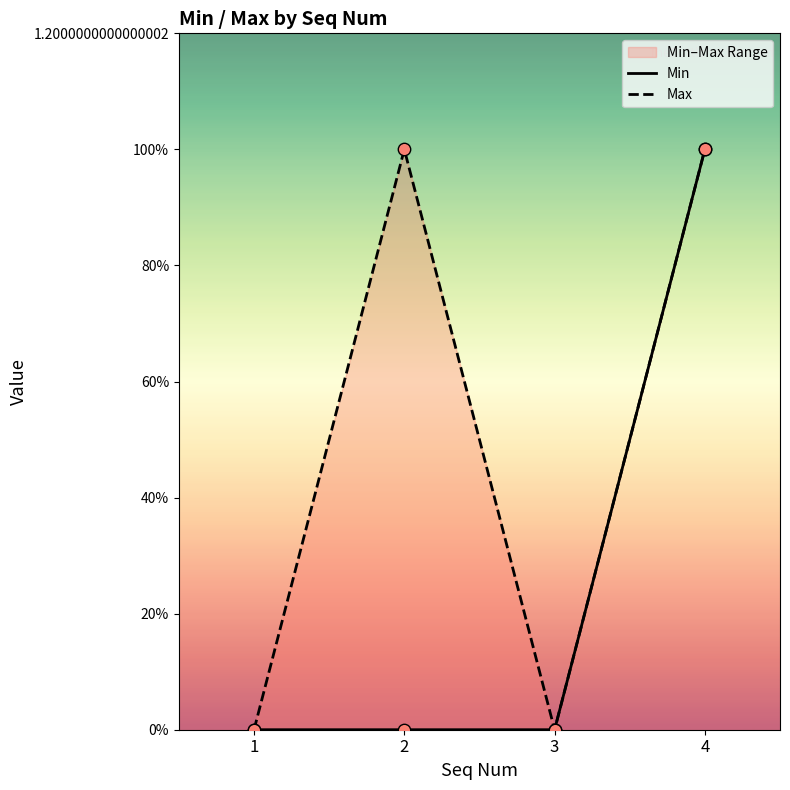

What are all the series names shown in the legend?

Min, Max